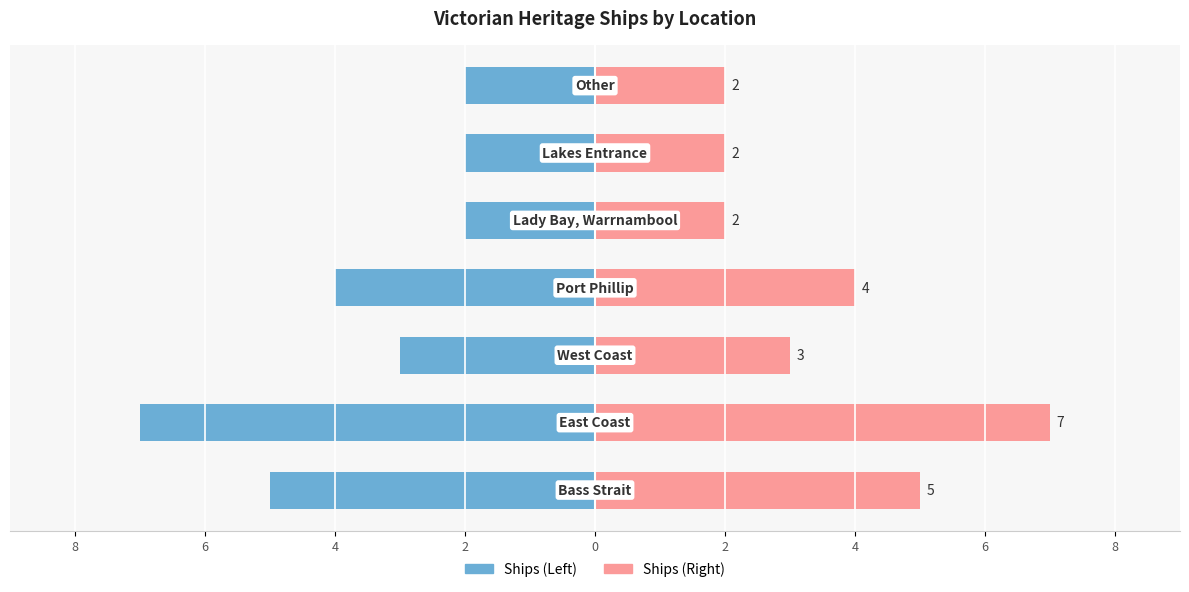

True or false: Ships Count (Right) has a value of 1 at 2.

False